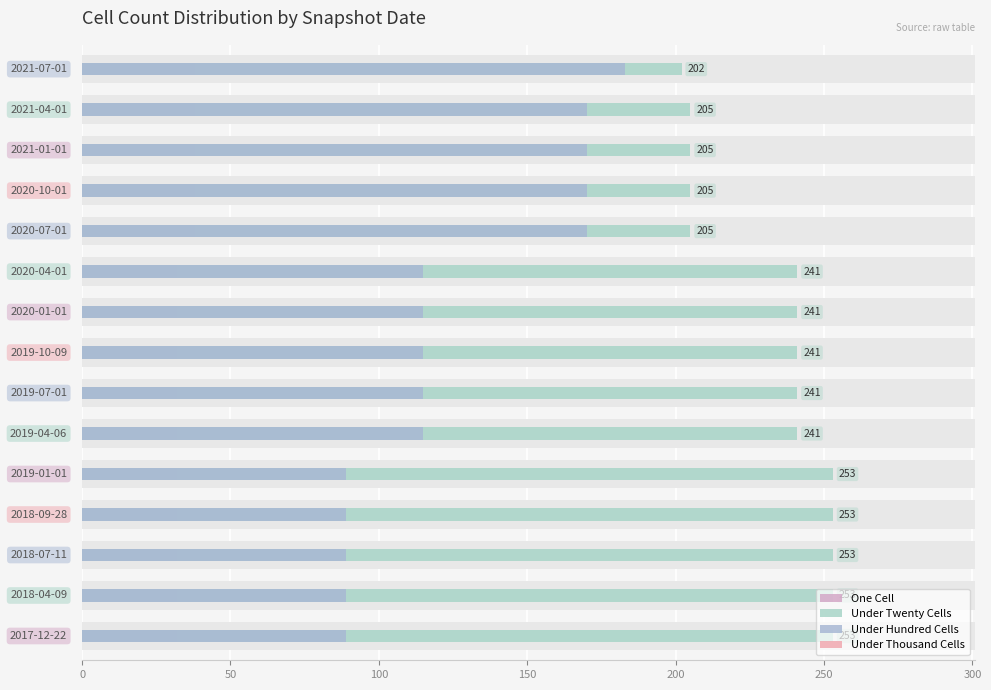

How many groups of bars are there?

15